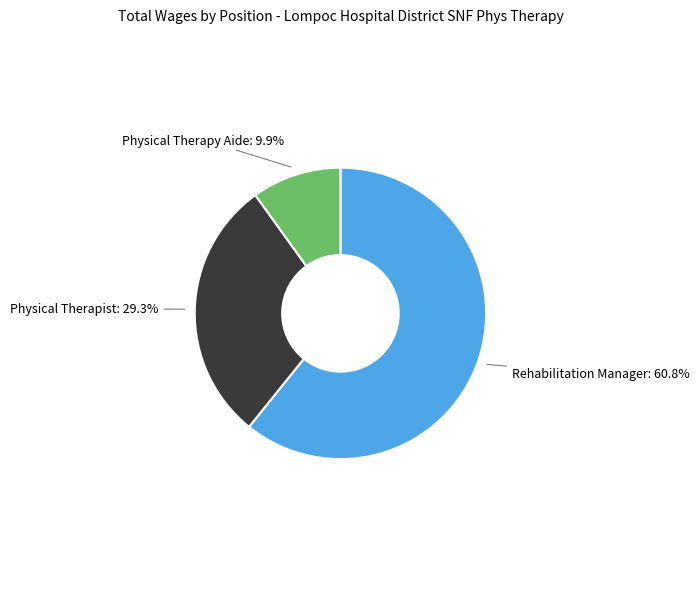

How many segments does this pie chart have?

3